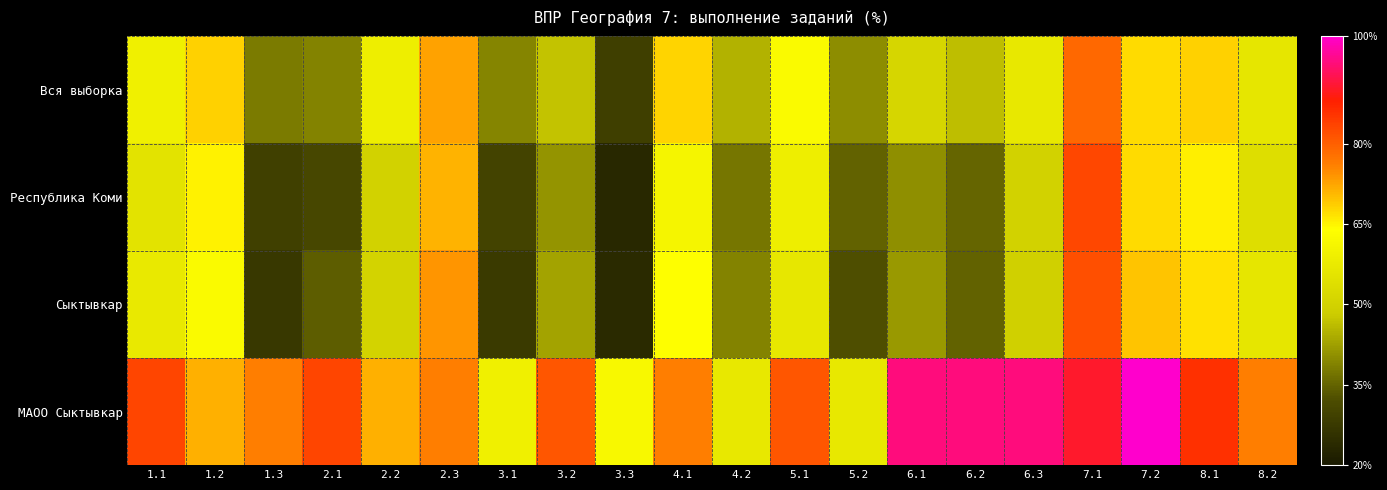

Between 2.1 and 7.1, which is larger?

7.1